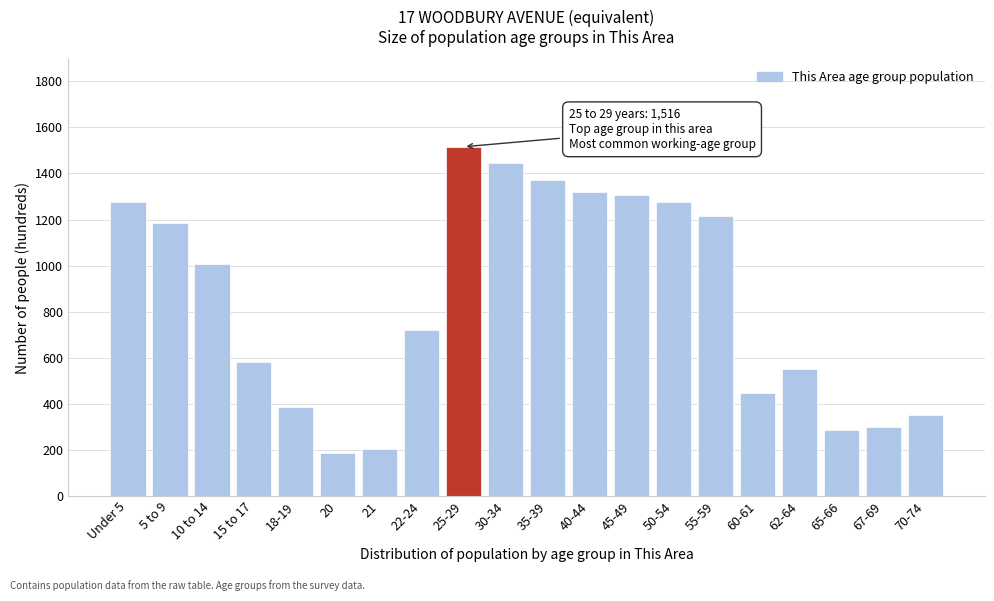

What is the label of the 12th bar from the left?

40-44